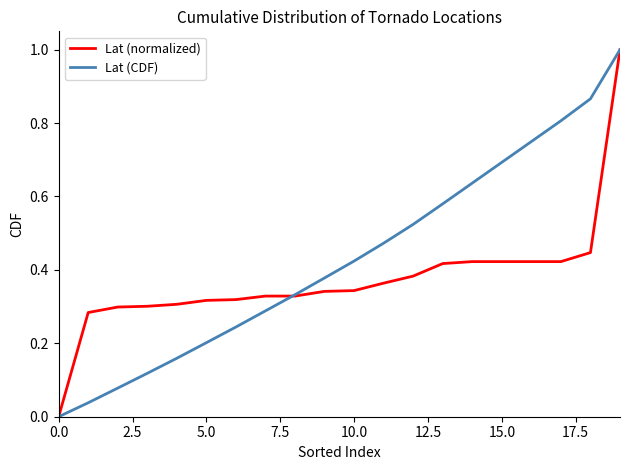

List the series in order of their overall mean, highest first.

Lat (CDF), Lat (normalized)